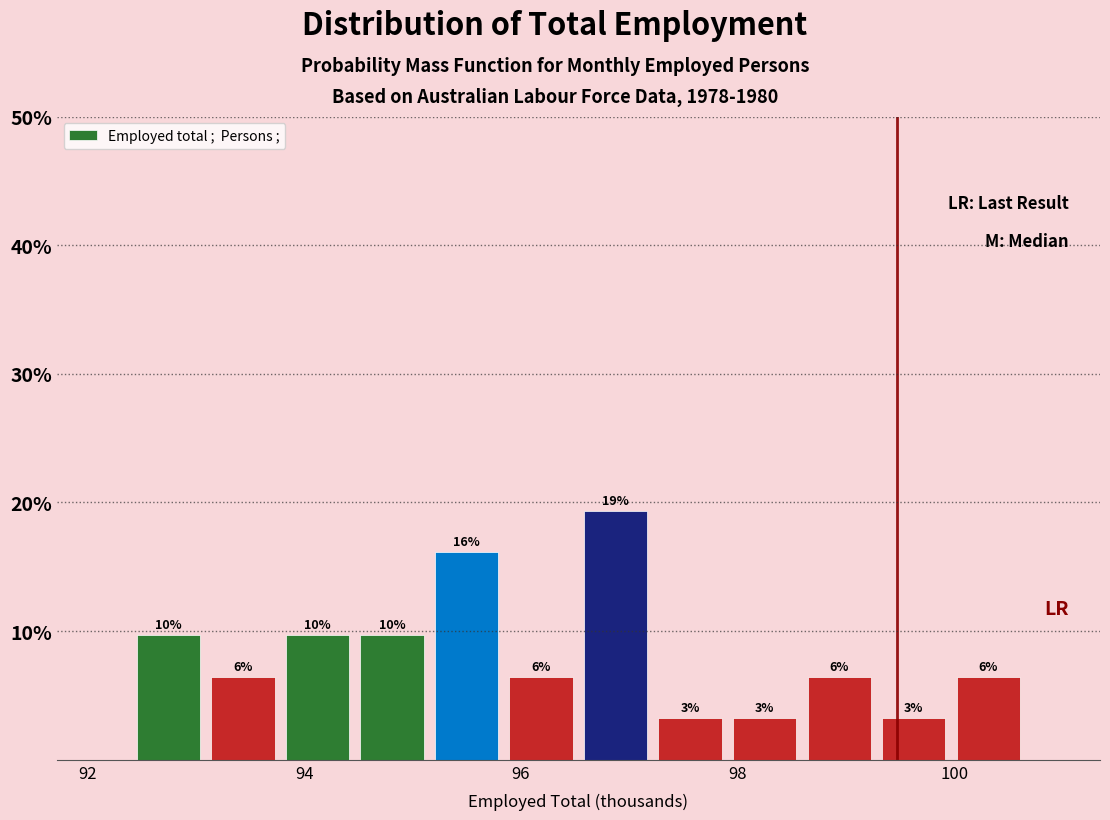

Read against the x-axis, roughly where is the centre of the tallest bar?

96.8